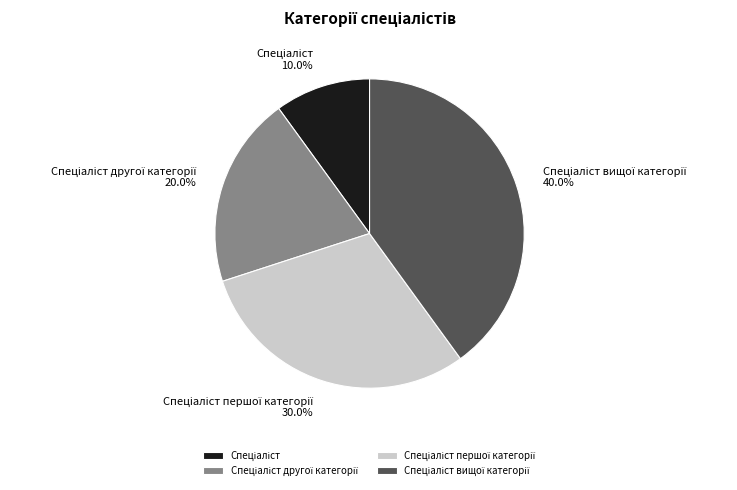

To the nearest percent, what is the difference between the largest and smallest slice percentages?

30%